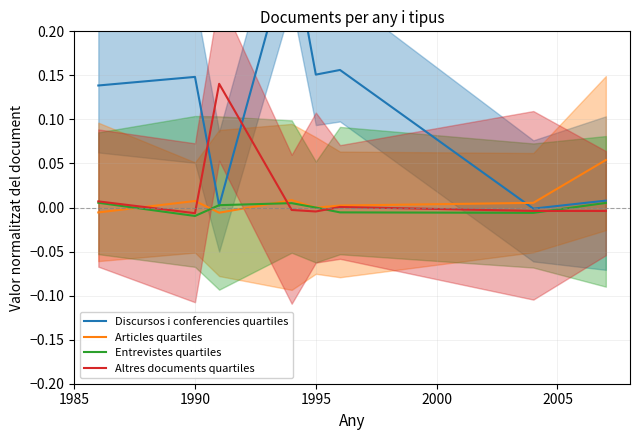

Which series has the widest spread of values?

Discursos i conferencies quartiles